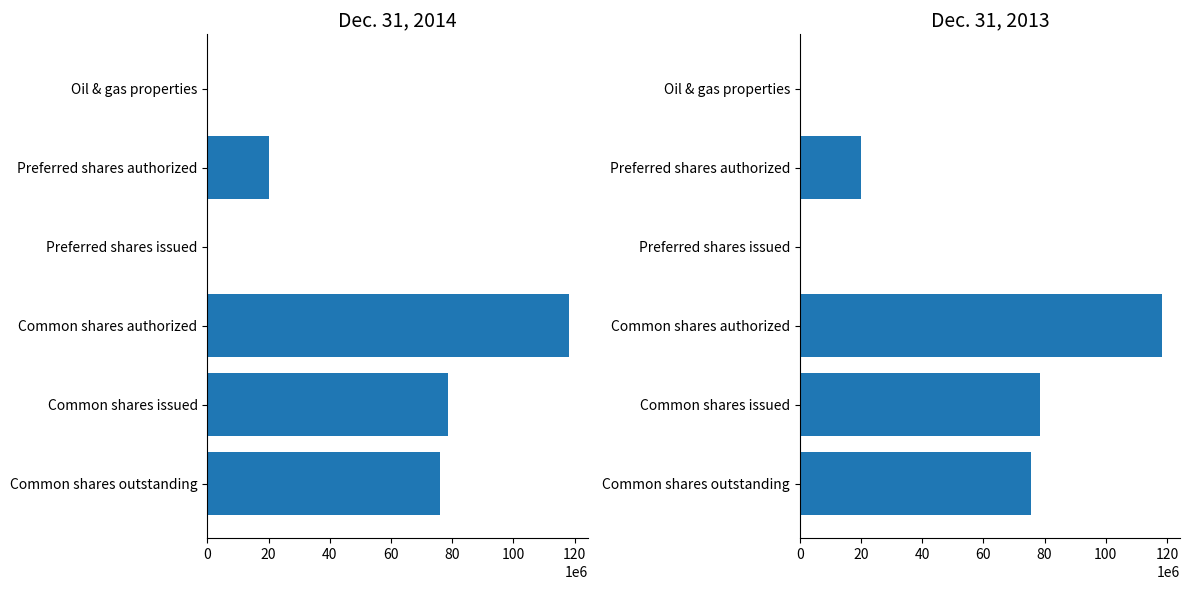

What is the approximate value of Dec. 31, 2014 at 60?

118330000